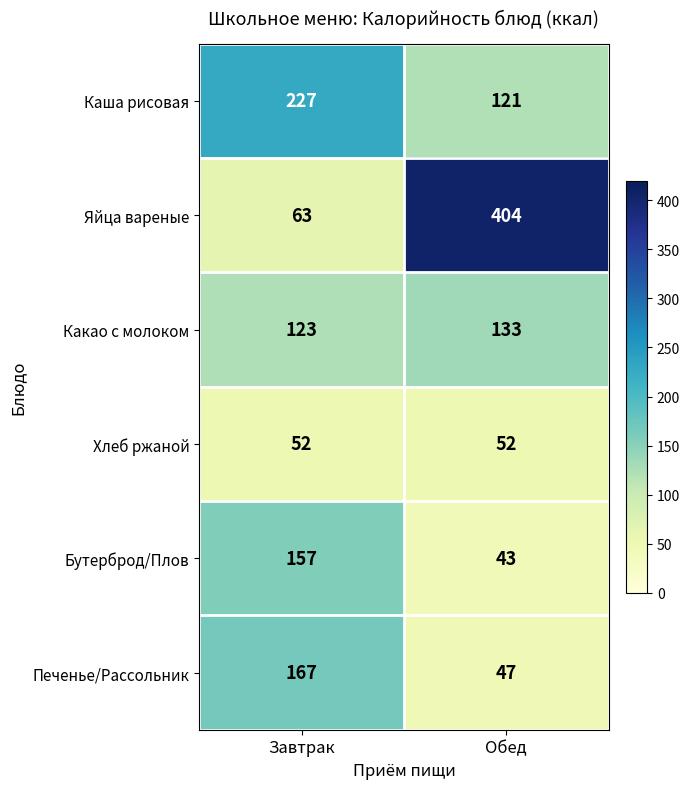

What is the difference between the highest and lowest values at Завтрак?

175